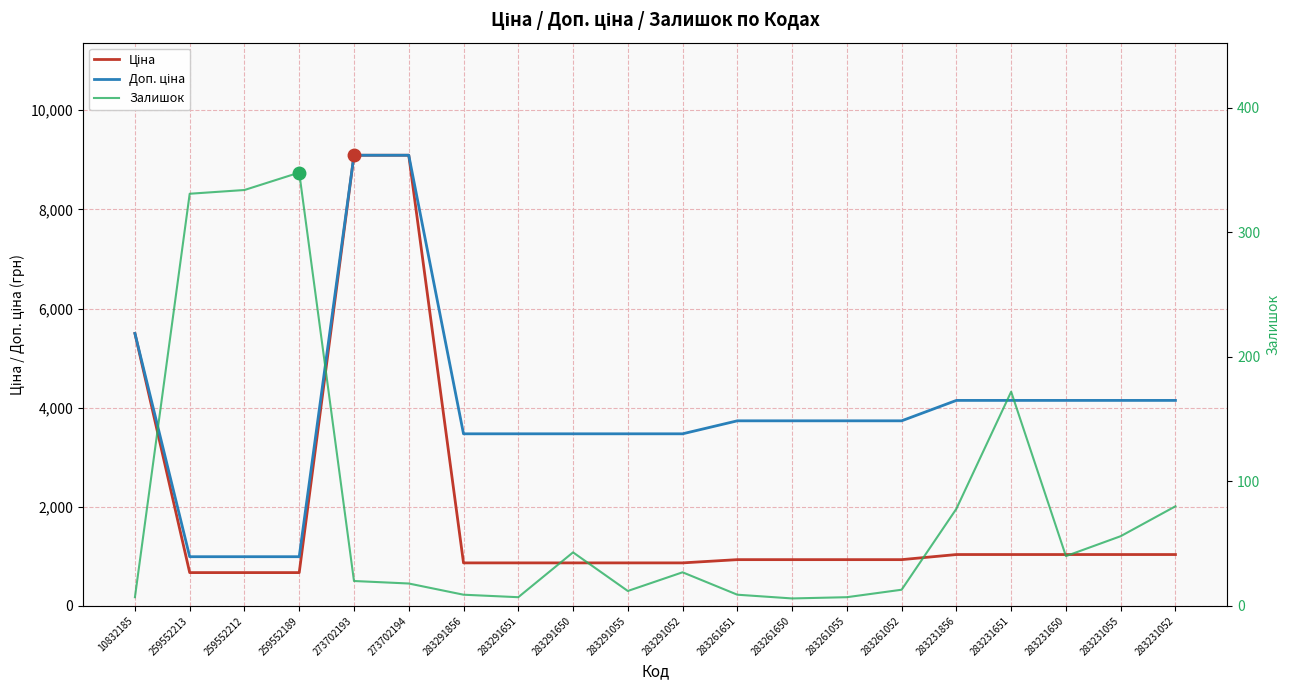

Between 283261650 and 283261055, which series saw the biggest shift?

Залишок